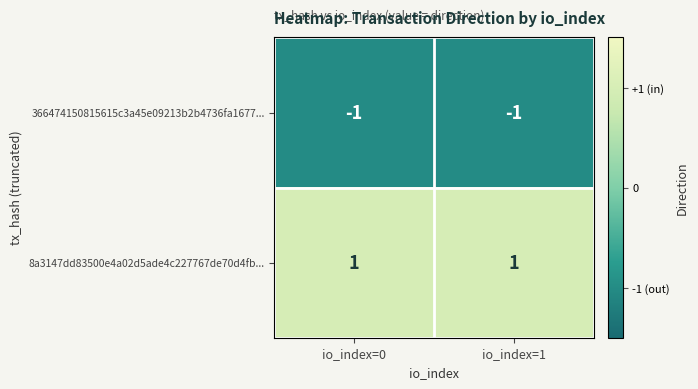

What is the smallest value displayed?

-1